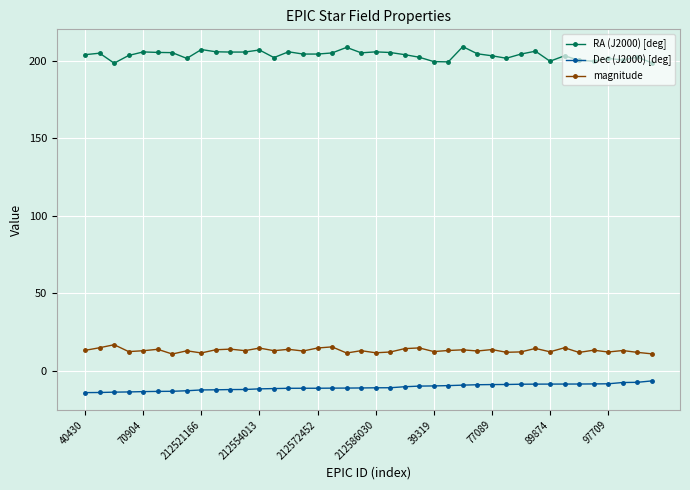

What is the value of the magnitude point at the 6th from the left?

13.9